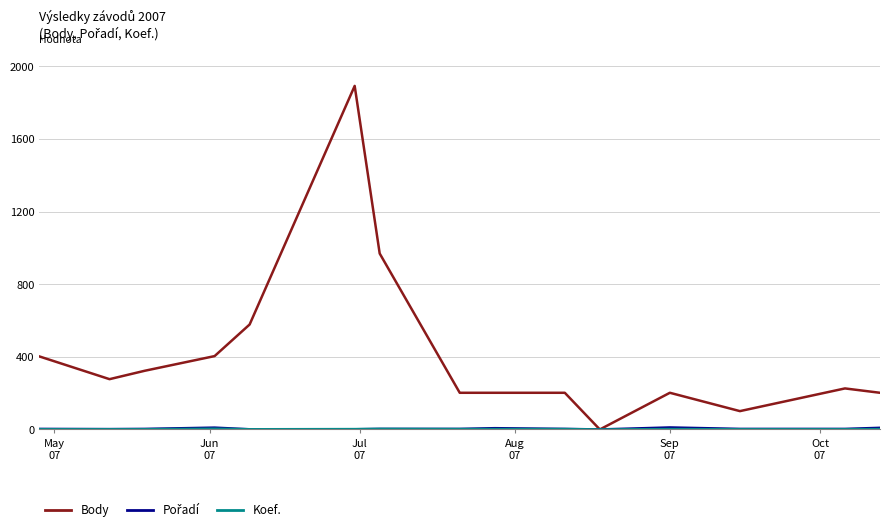

Which series has the largest total across all categories?

Body